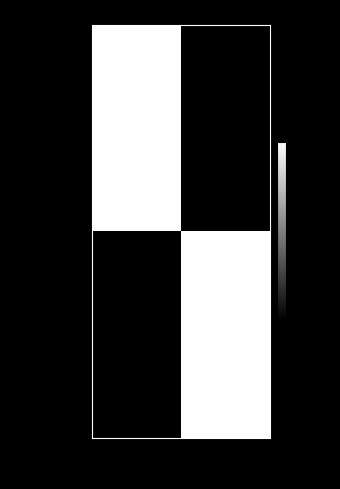

Reading left to right, extract all data points from this chart.

caf8b7f0…: -1=1.0	1=0.0
e1406661…: -1=0.0	1=1.0